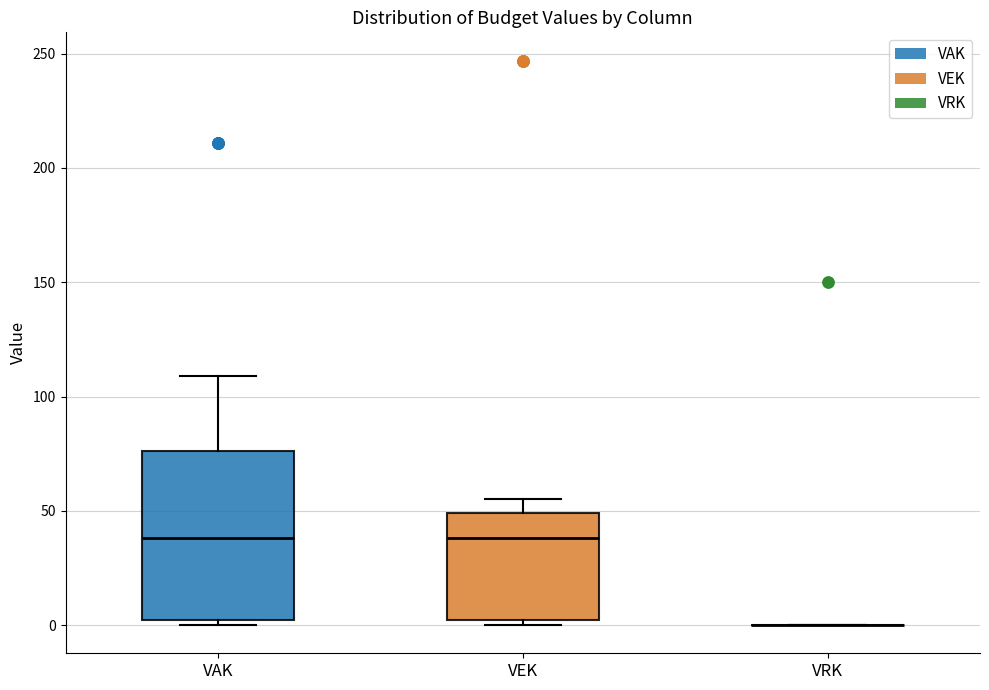

Reading left to right, read every box against the y-axis: the position of its median line, the range the box covers, and the ends of its whiskers. The values are not printed on the chart, so give them approximately, as read against the axis.

VAK: median 40, box 0 to 75, whiskers 0 (just below the box's lower edge) to 110
VEK: median 40, box 0 to 50, whiskers 0 (just below the box's lower edge) to 55
VRK: box collapsed to a line at 0, whiskers 0 to 0